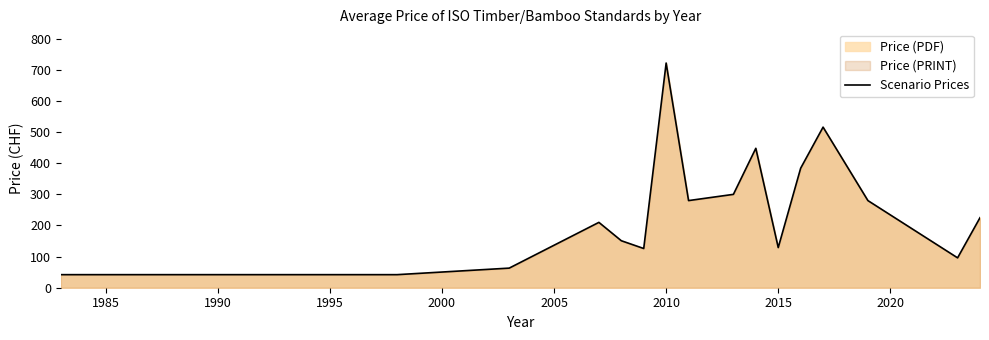

What is the sum of all values?

4014